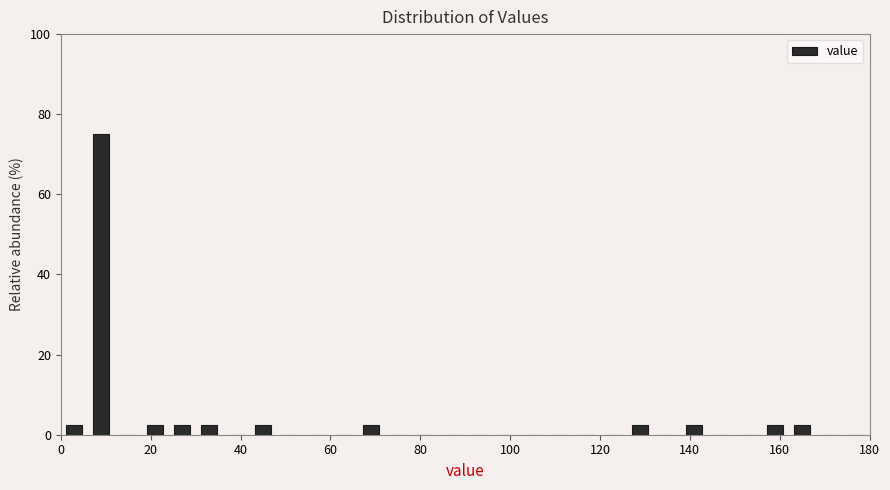

Around what value on the x-axis is the tallest bar? Give the approximate position of its centre, as read against the axis.

10